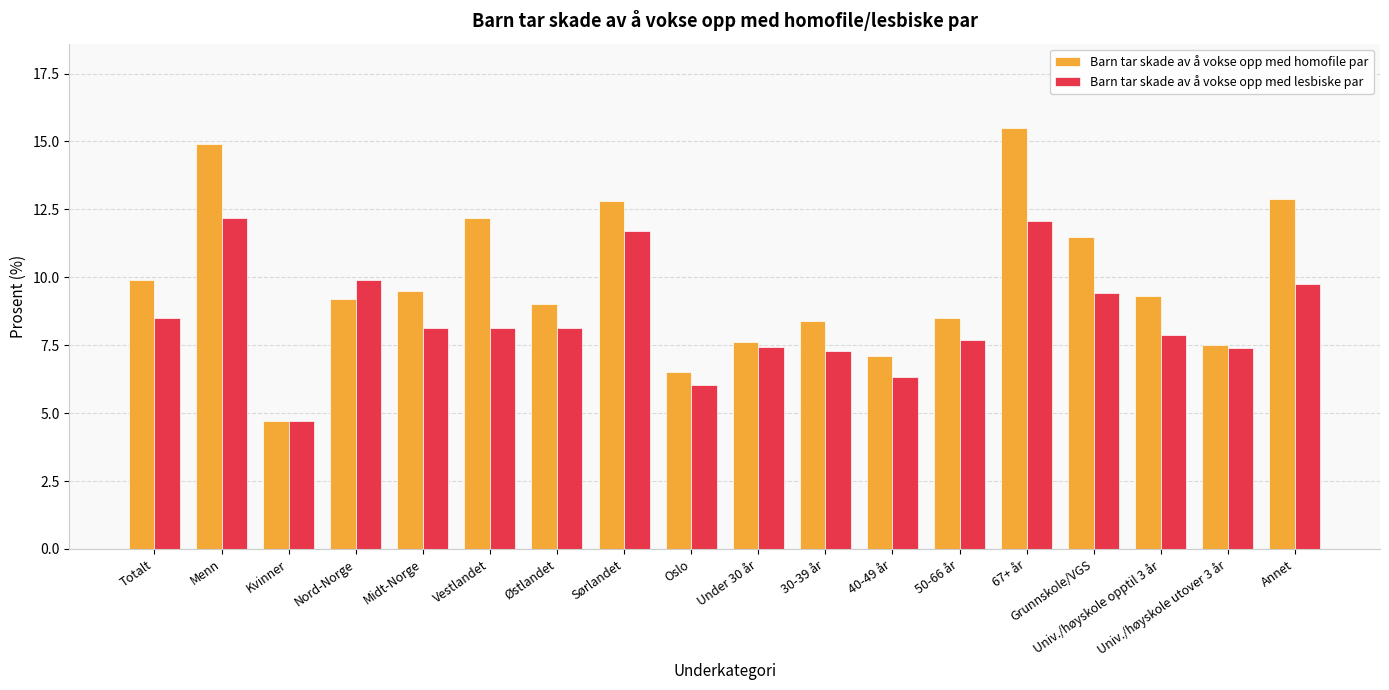

At Univ./høyskole opptil 3 år, list the series in order from largest to smallest.

Barn tar skade av å vokse opp med homofile par, Barn tar skade av å vokse opp med lesbiske par